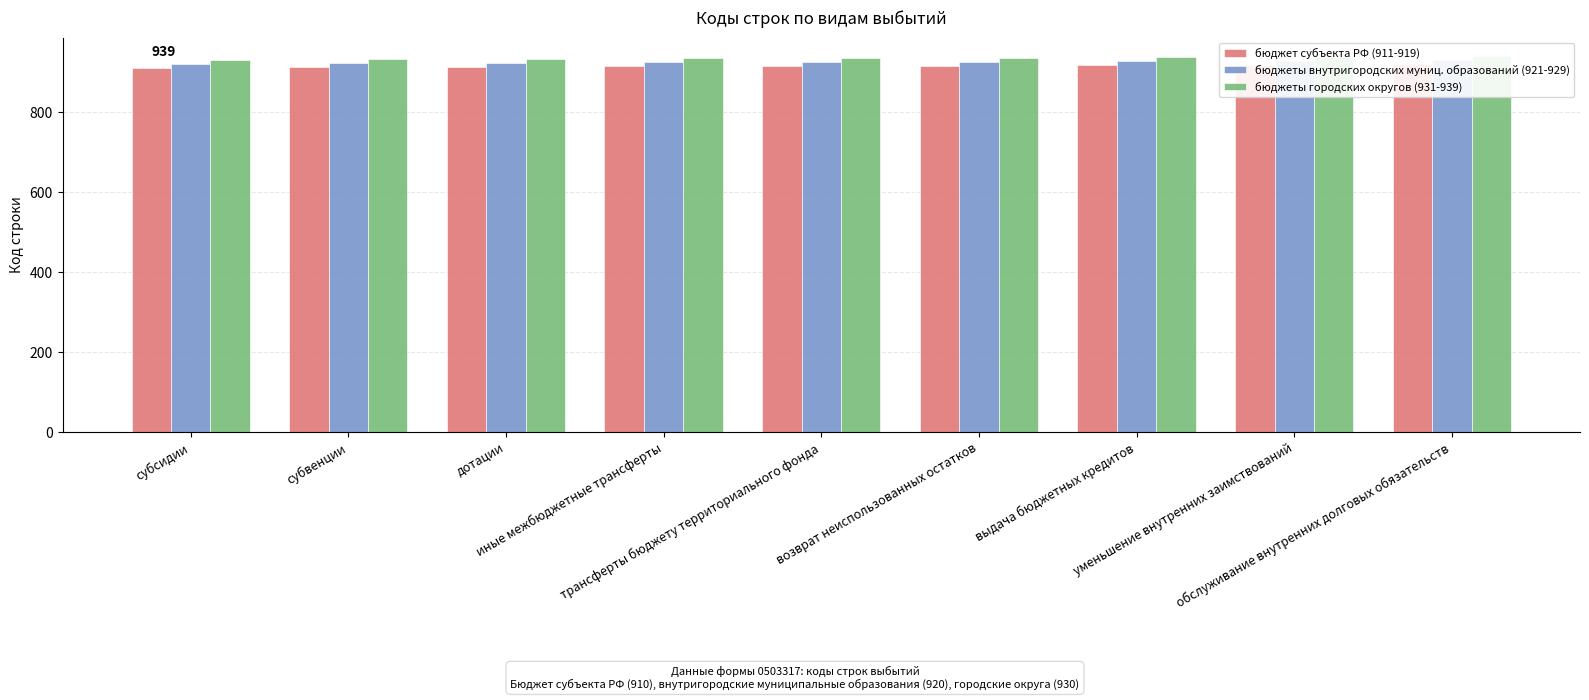

Rank the series by their maximum value, from lowest to highest.

бюджет субъекта РФ (911-919), бюджеты внутригородских муниц. образований (921-929), бюджеты городских округов (931-939)